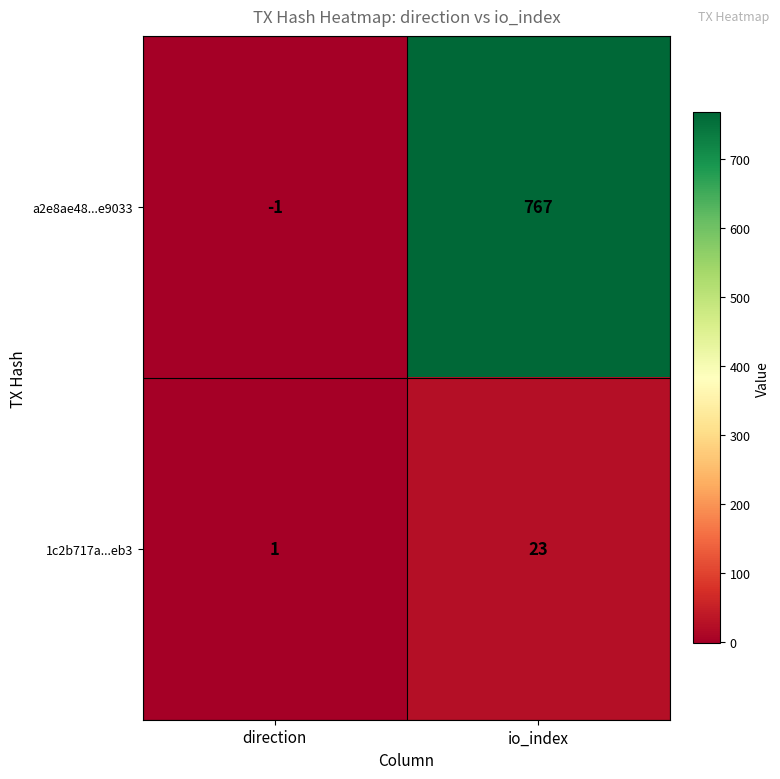

Reading left to right, list all the values displayed in this chart.

a2e8ae48...e9033: -1	767
1c2b717a...eb3: 1	23